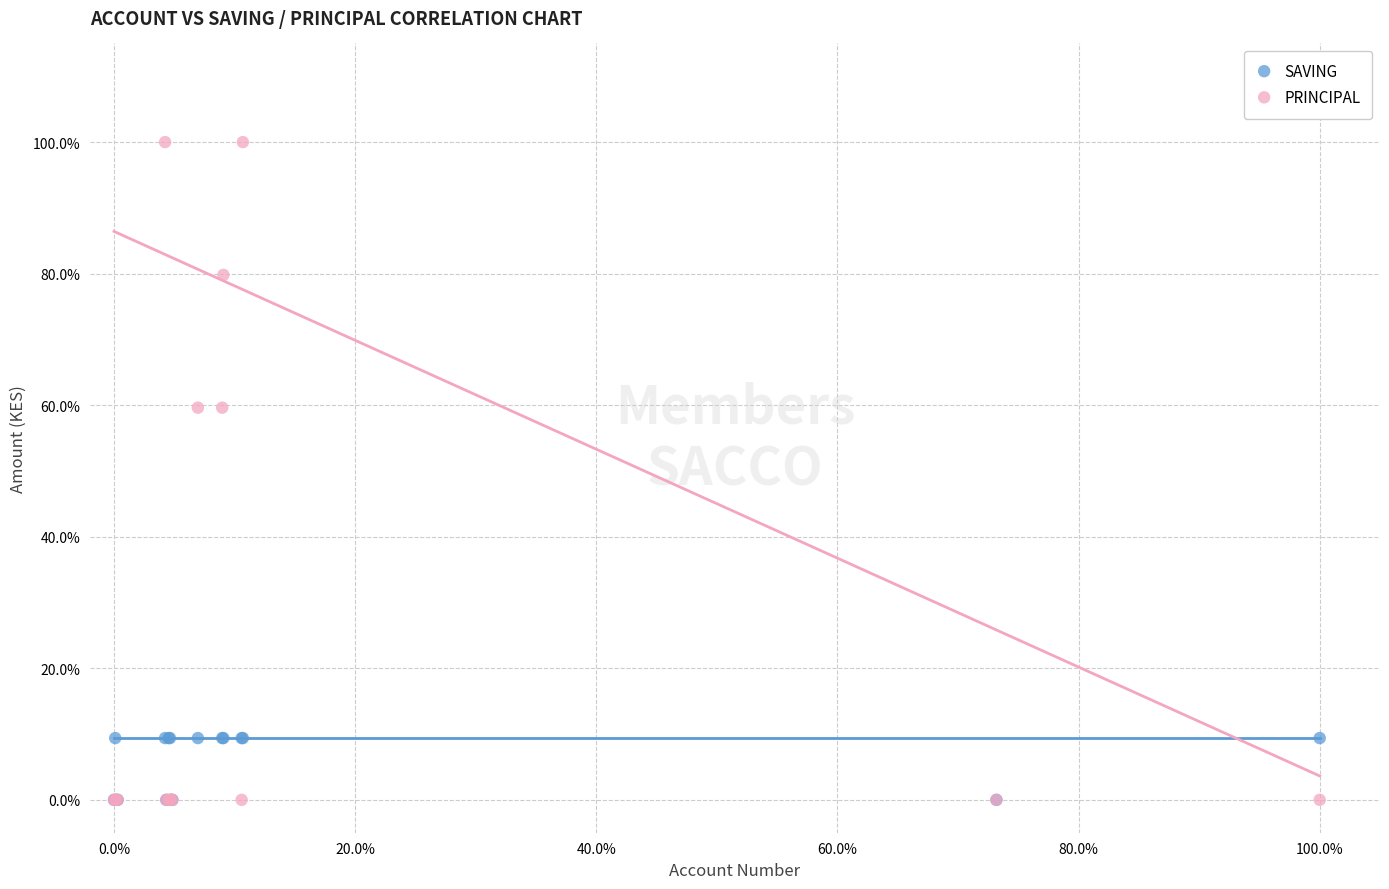

What are all the series names shown in the legend?

SAVING, PRINCIPAL